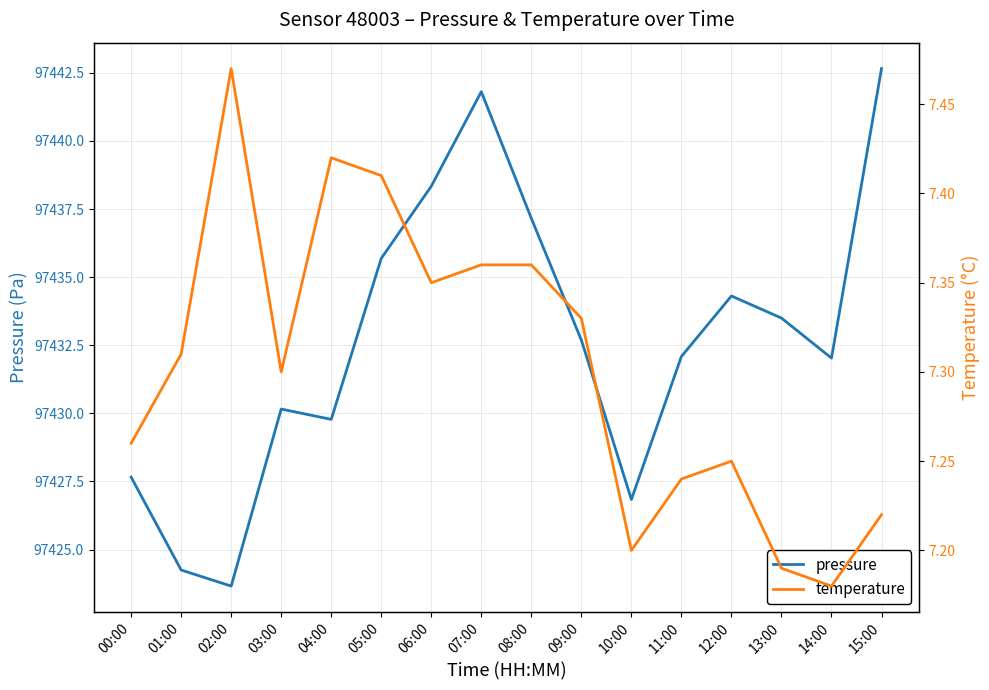

What is the label of the 3rd point from the left?

02:00